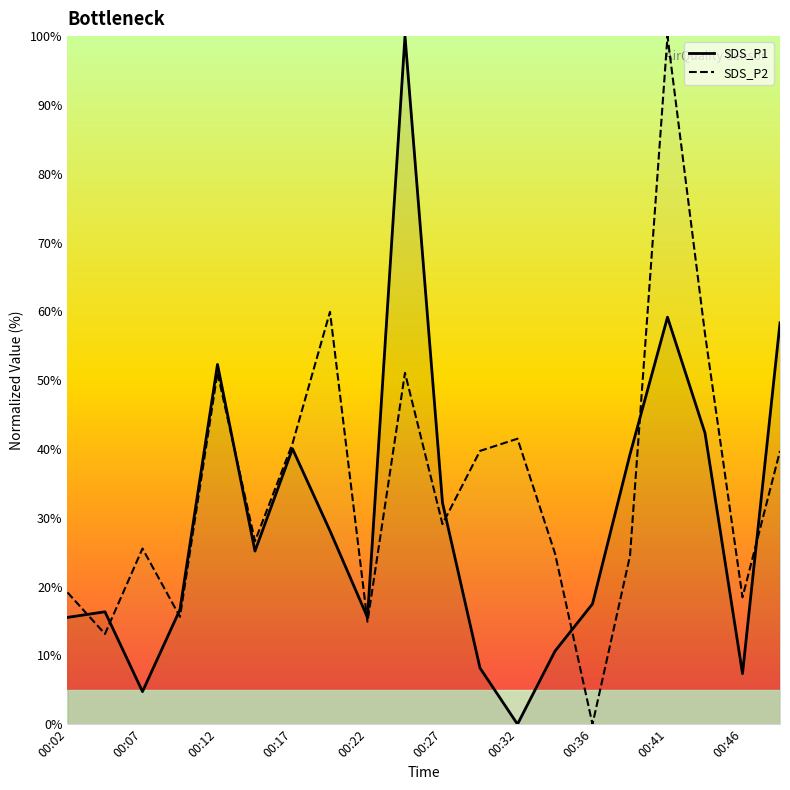

The SDS_P1 series shows 67.8 at 00:46. True or false?

False